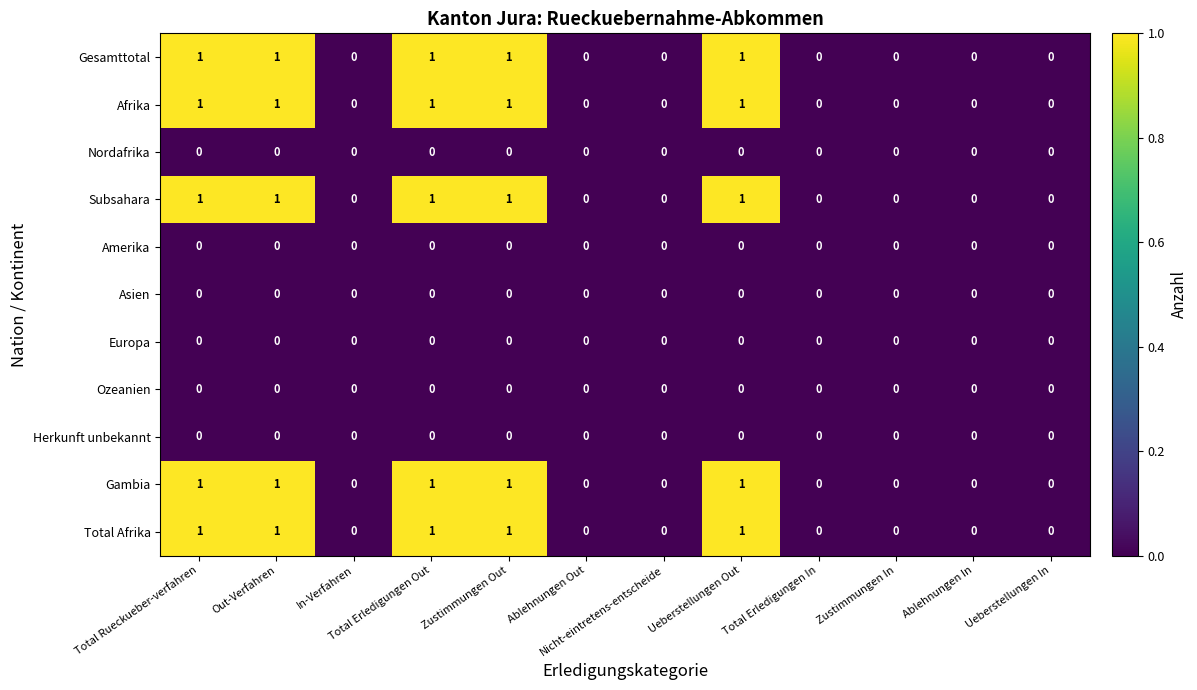

The Asien series shows 0 at Ueberstellungen Out. True or false?

True